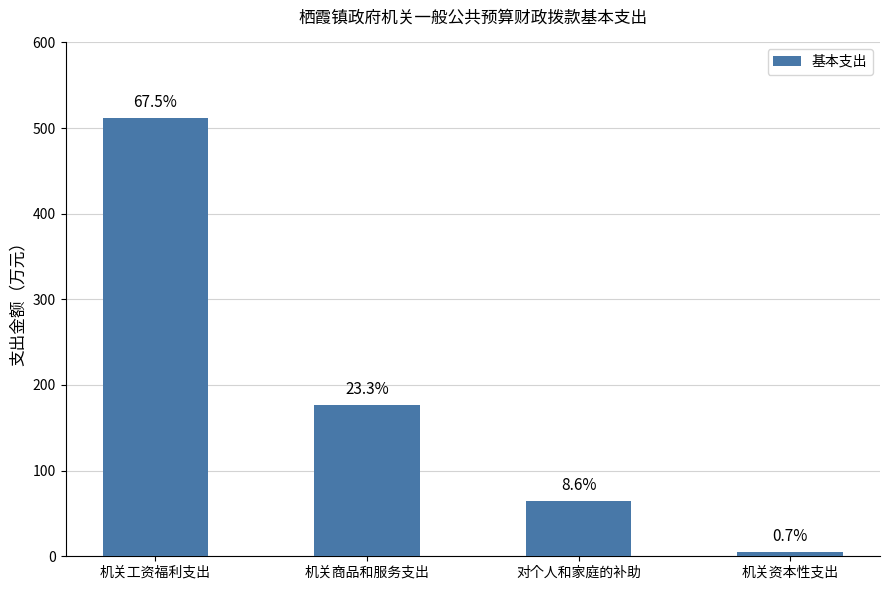

Are the bars horizontal?

No